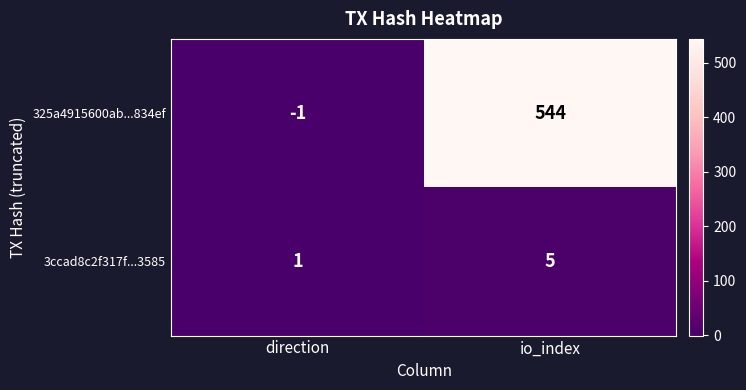

At which label does 3ccad8c2f317f...3585 reach its peak?

io_index